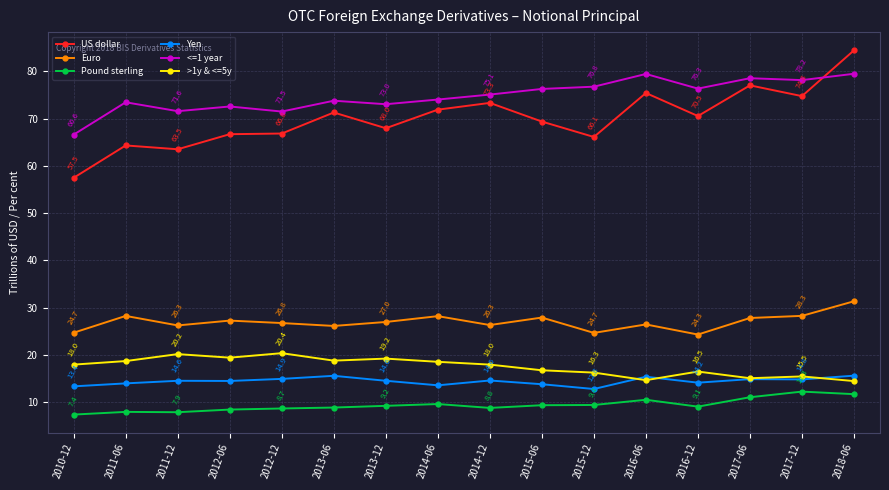

What is the label of the 10th point from the right?

2013-12